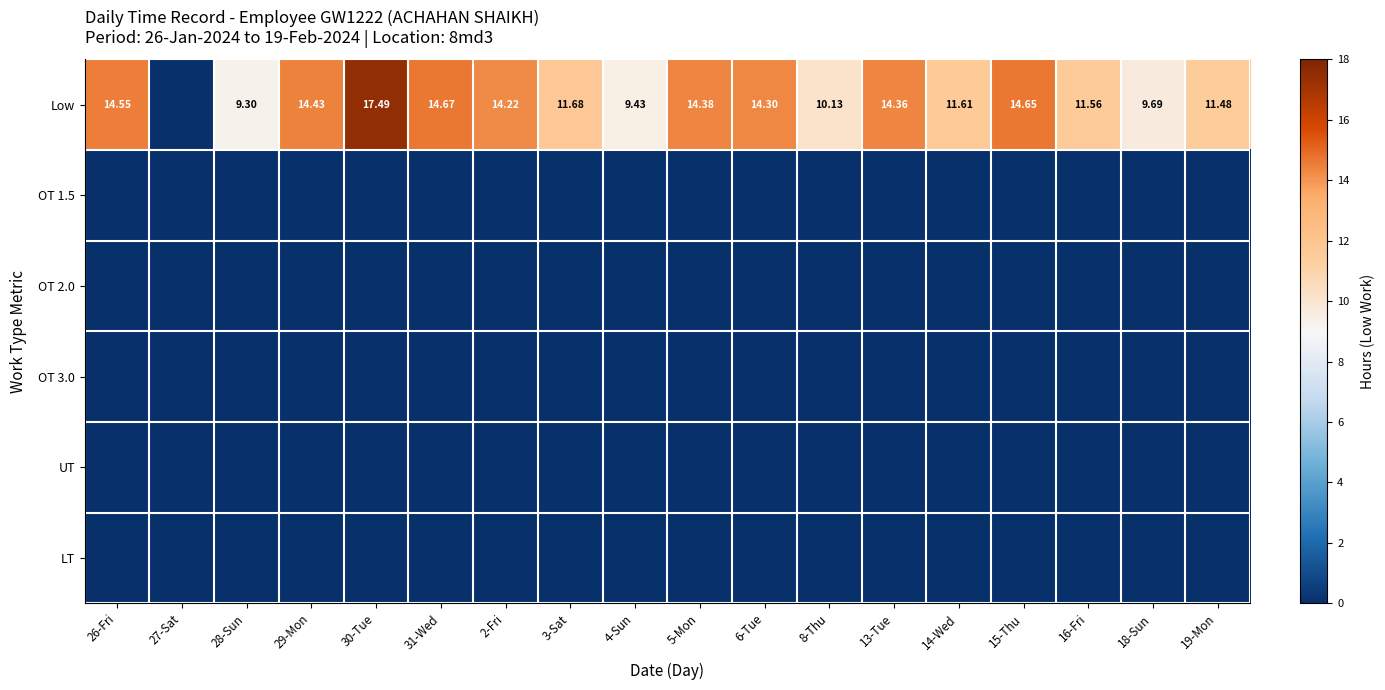

At how many categories does at least one series exceed 6?

17